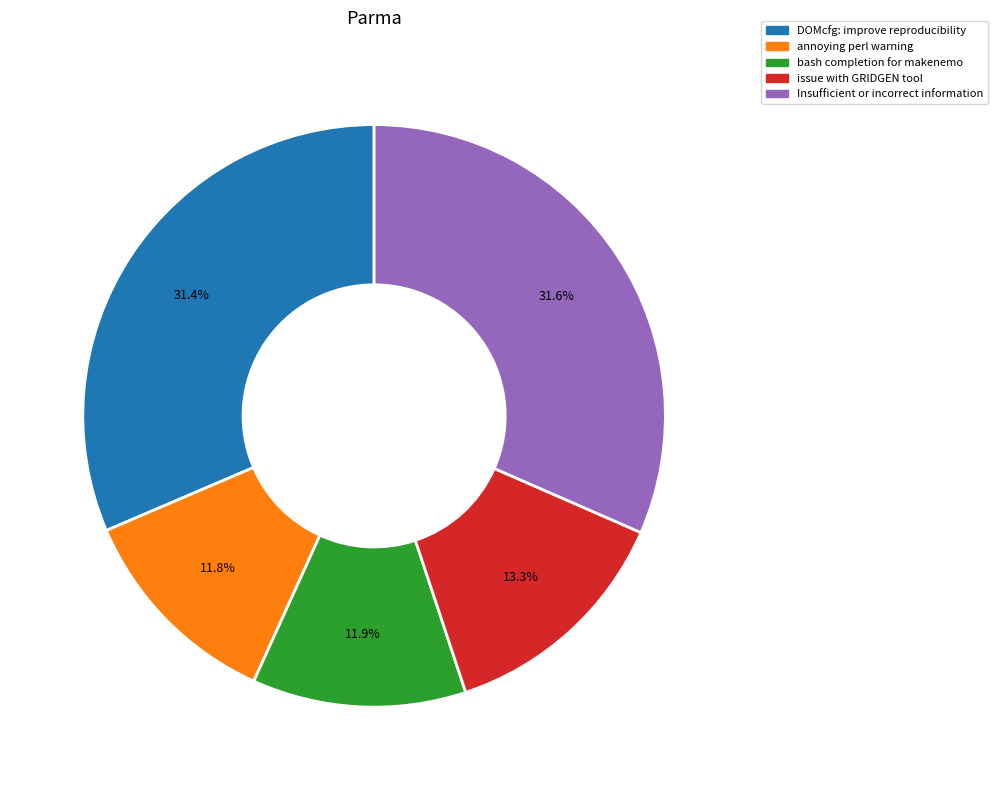

Combined, do issue with GRIDGEN tool and Insufficient or incorrect information account for over 50%?

No